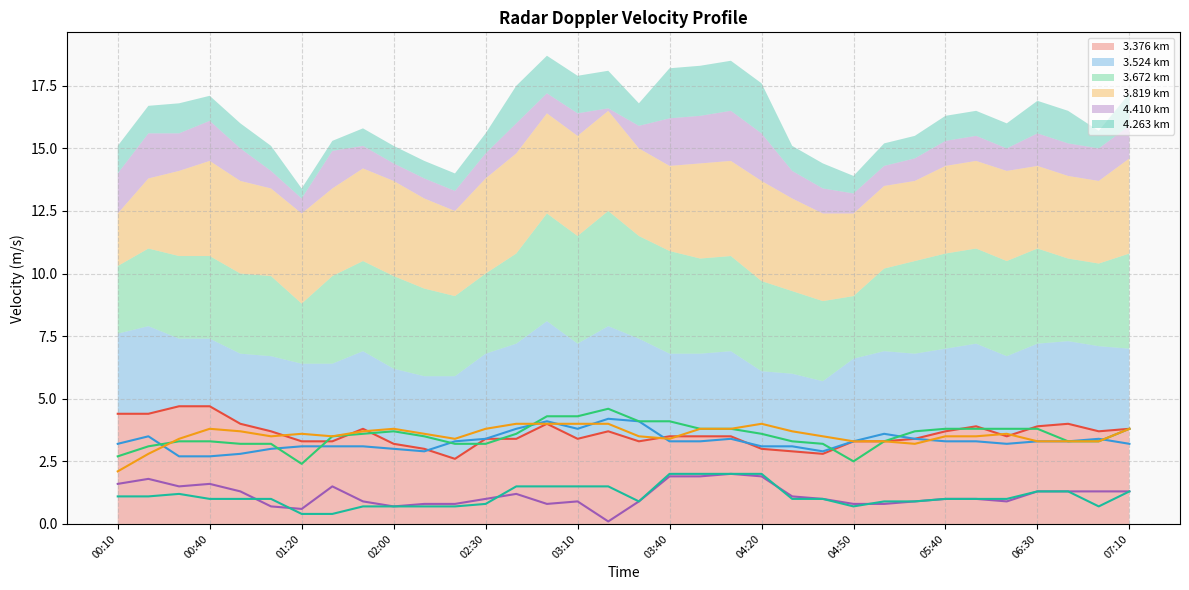

At which category is the sum across all series the highest?

14